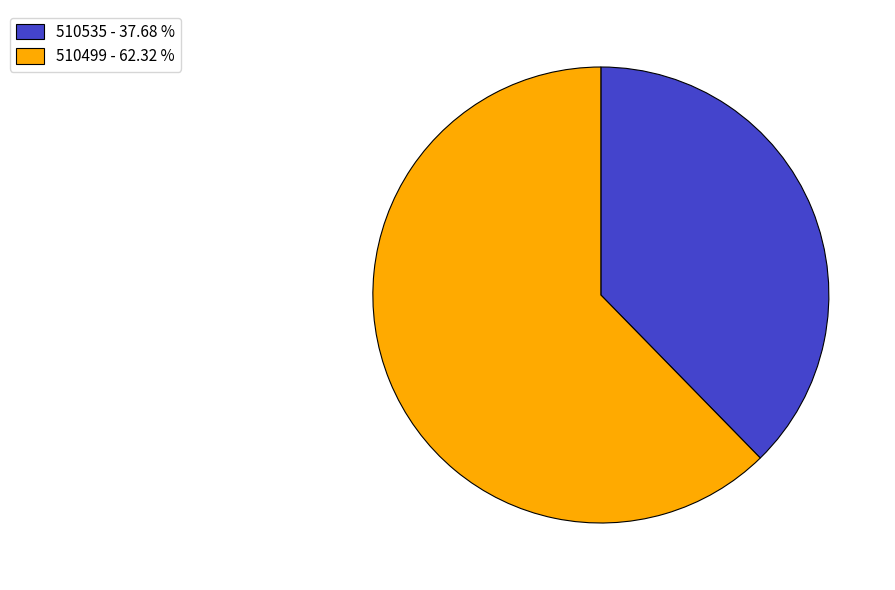

How many slices are in this pie chart?

2